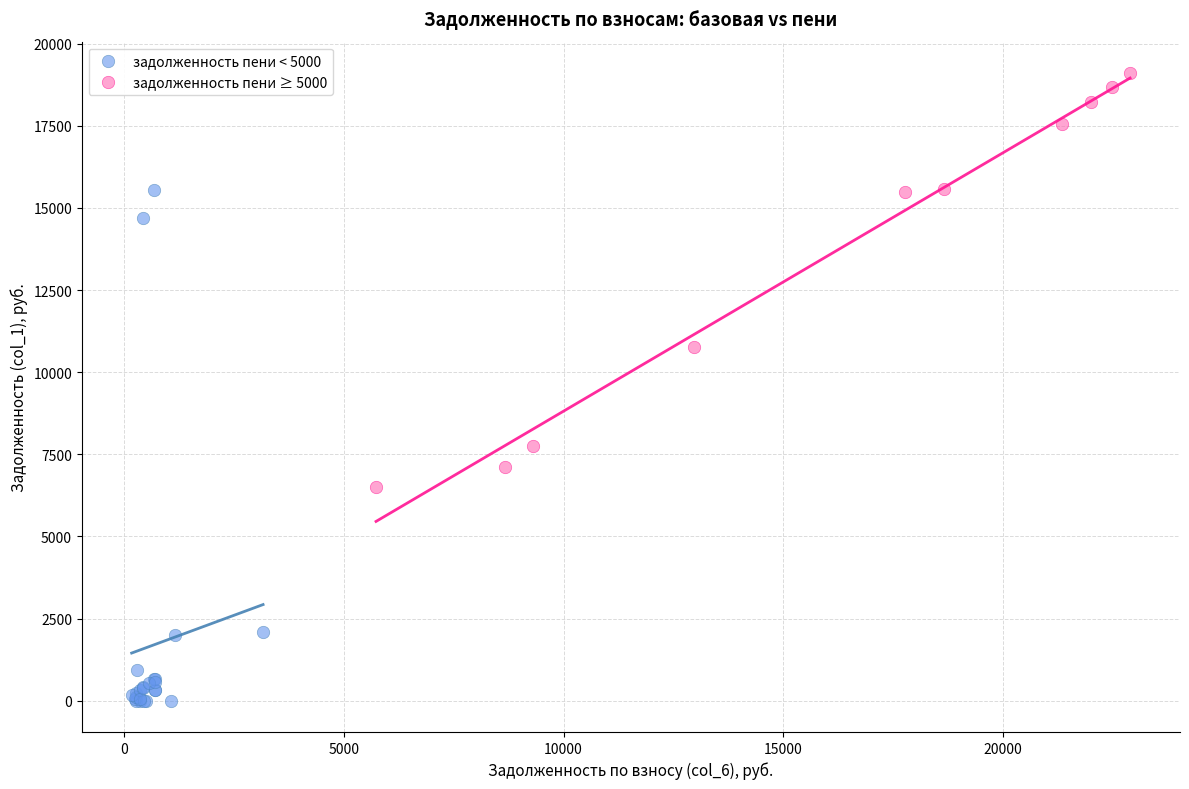

Which series has the widest spread of Y values?

задолженность пени < 5000